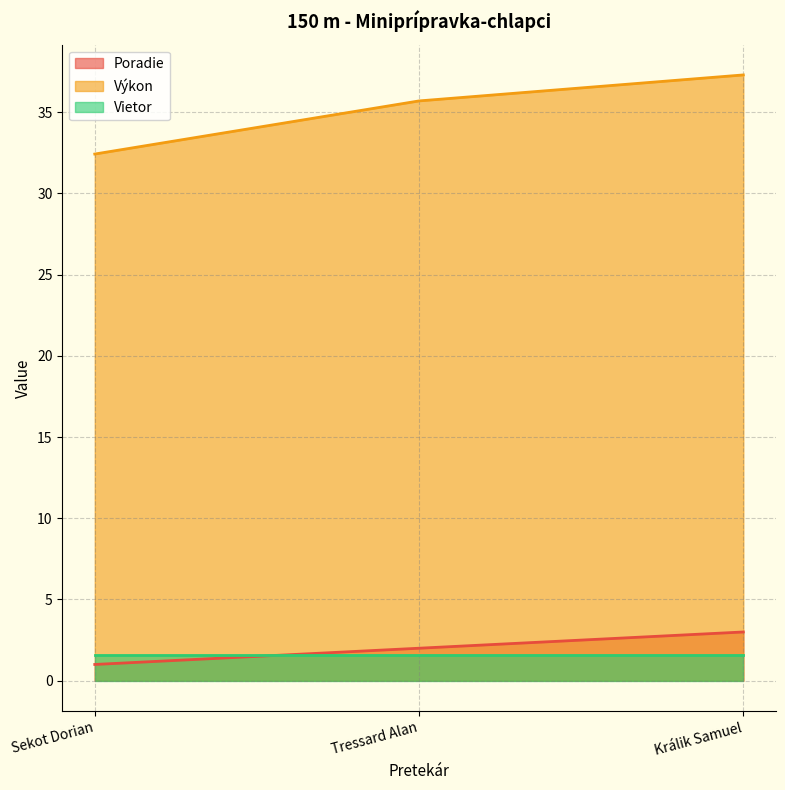

Where is Poradie nearest to the value 2?

Tressard Alan